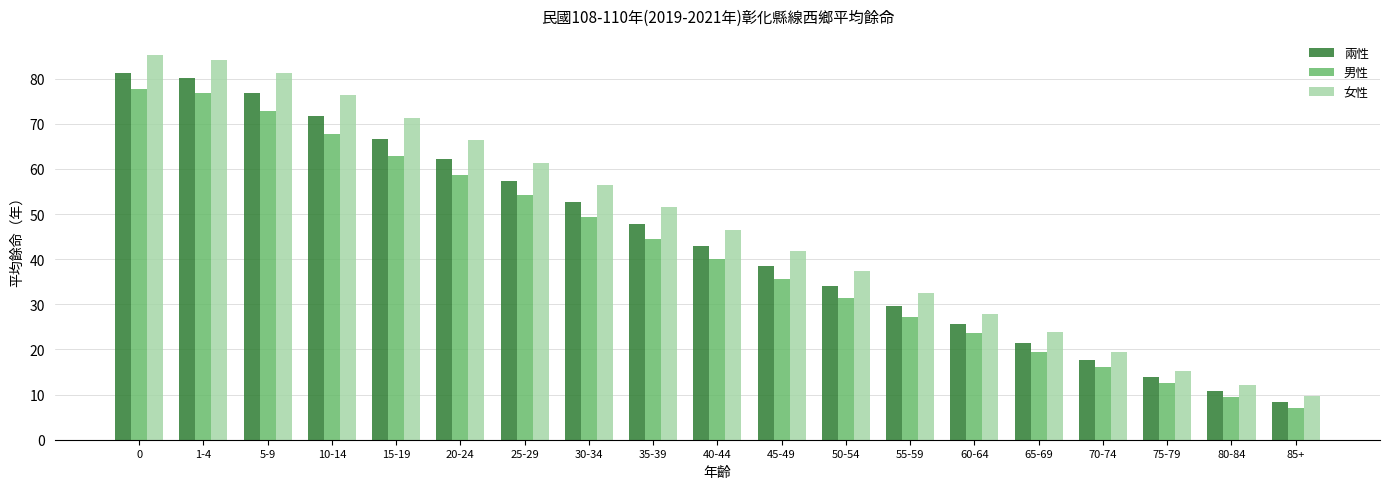

Reading left to right, transcribe all the data shown in this chart.

兩性: 81.2	80.2	76.7	71.7	66.7	62.2	57.4	52.7	47.8	43.0	38.5	34.1	29.6	25.7	21.5	17.7	13.9	10.8	8.4
男性: 77.8	76.8	72.8	67.8	62.8	58.7	54.2	49.4	44.5	40.0	35.7	31.4	27.1	23.7	19.5	16.0	12.5	9.5	7.0
女性: 85.2	84.2	81.3	76.3	71.3	66.3	61.3	56.5	51.5	46.5	41.9	37.3	32.4	27.8	23.8	19.4	15.3	12.1	9.7